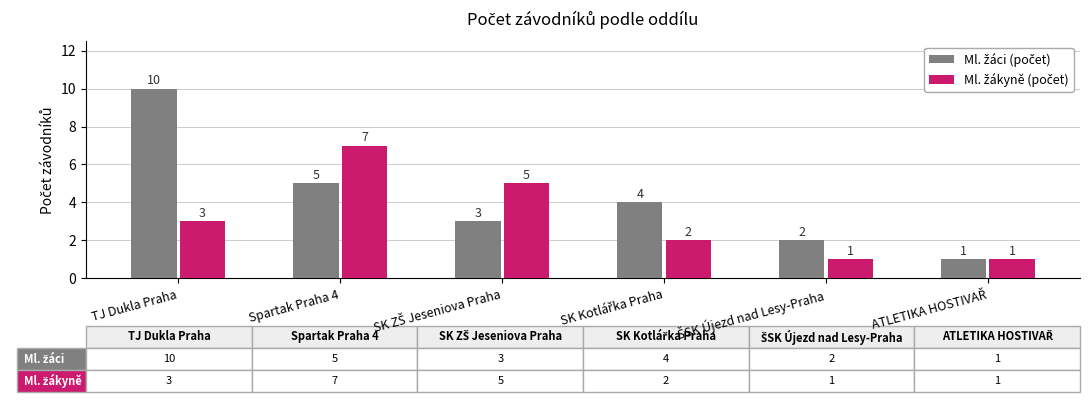

Which category has the highest value across all series?

TJ Dukla Praha